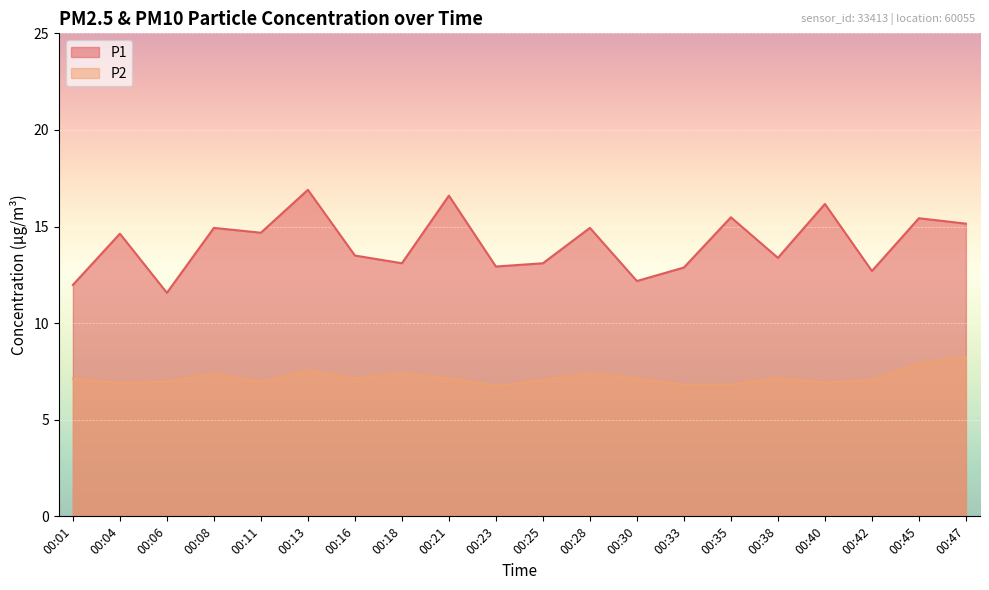

Which has a higher value, 00:38 or 00:28?

00:28